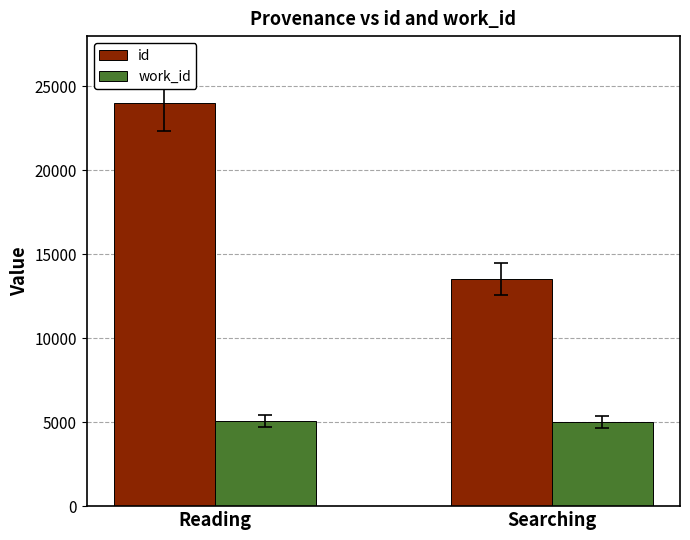

Which category has the highest value across all series?

Reading